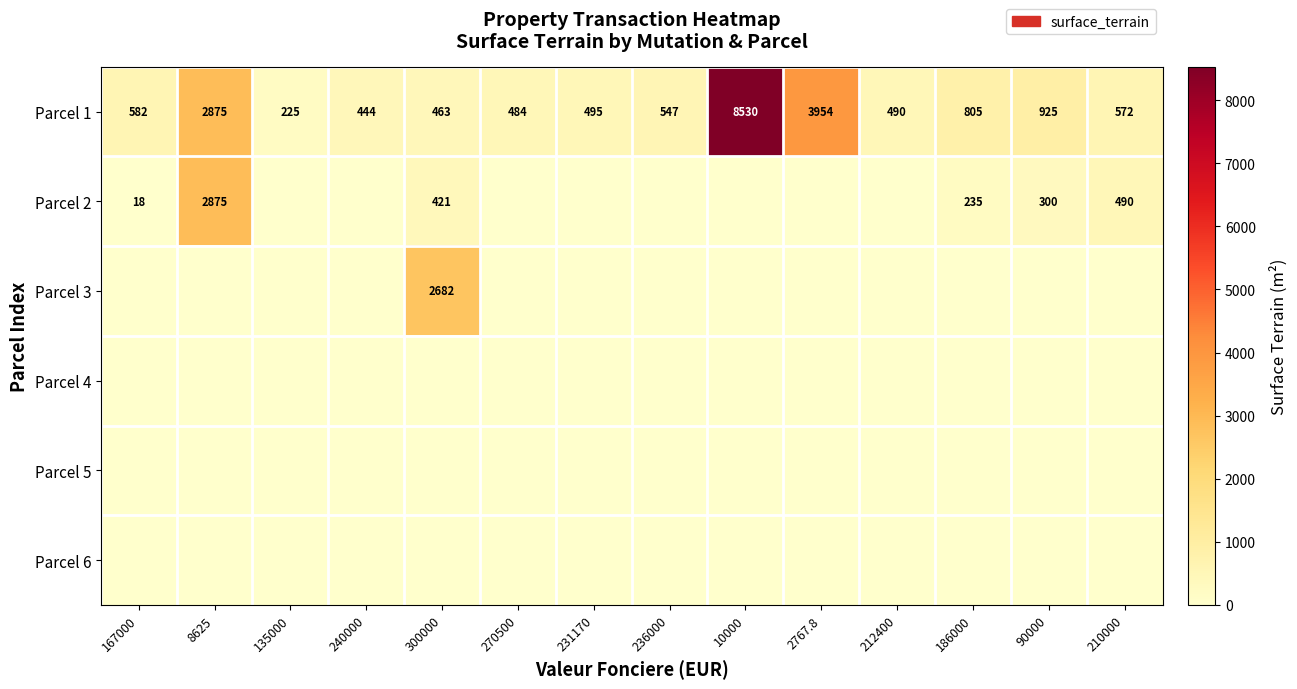

At which category does the chart reach its minimum across all series?

135000